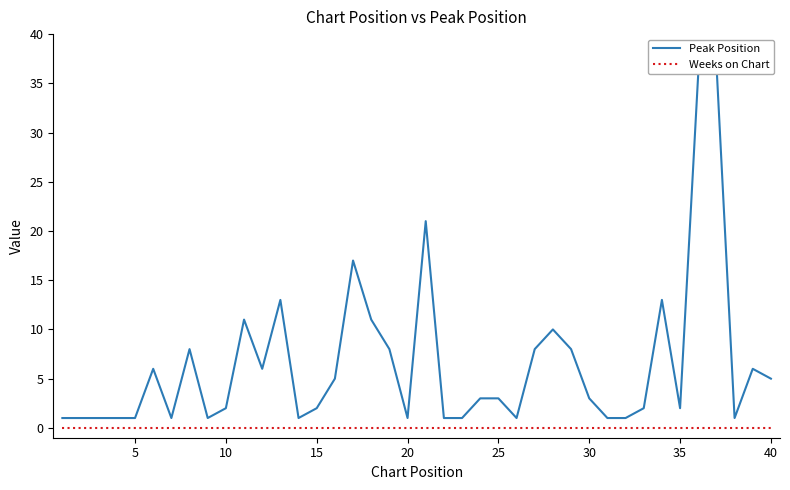

What is the greatest value displayed?

37